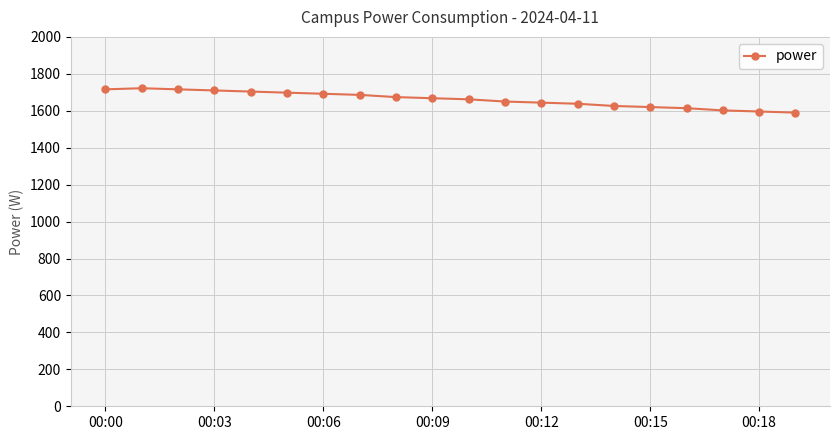

What is the difference between the maximum and minimum values?

132